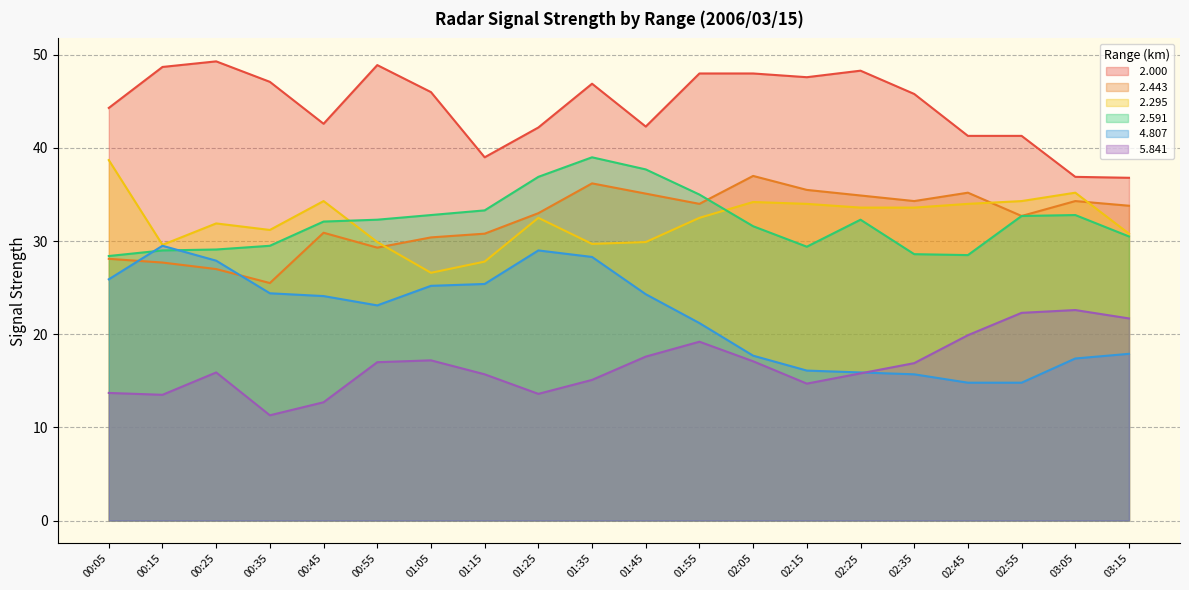

In  2.295, how many points are higher than both neighbors (excluding endpoints)?

5